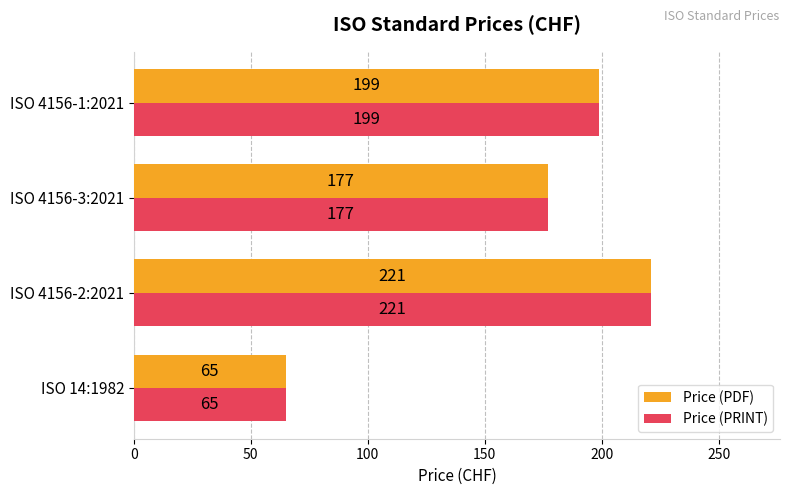

Is it true that Price (PDF) equals 95 at ISO 4156-3:2021?

False